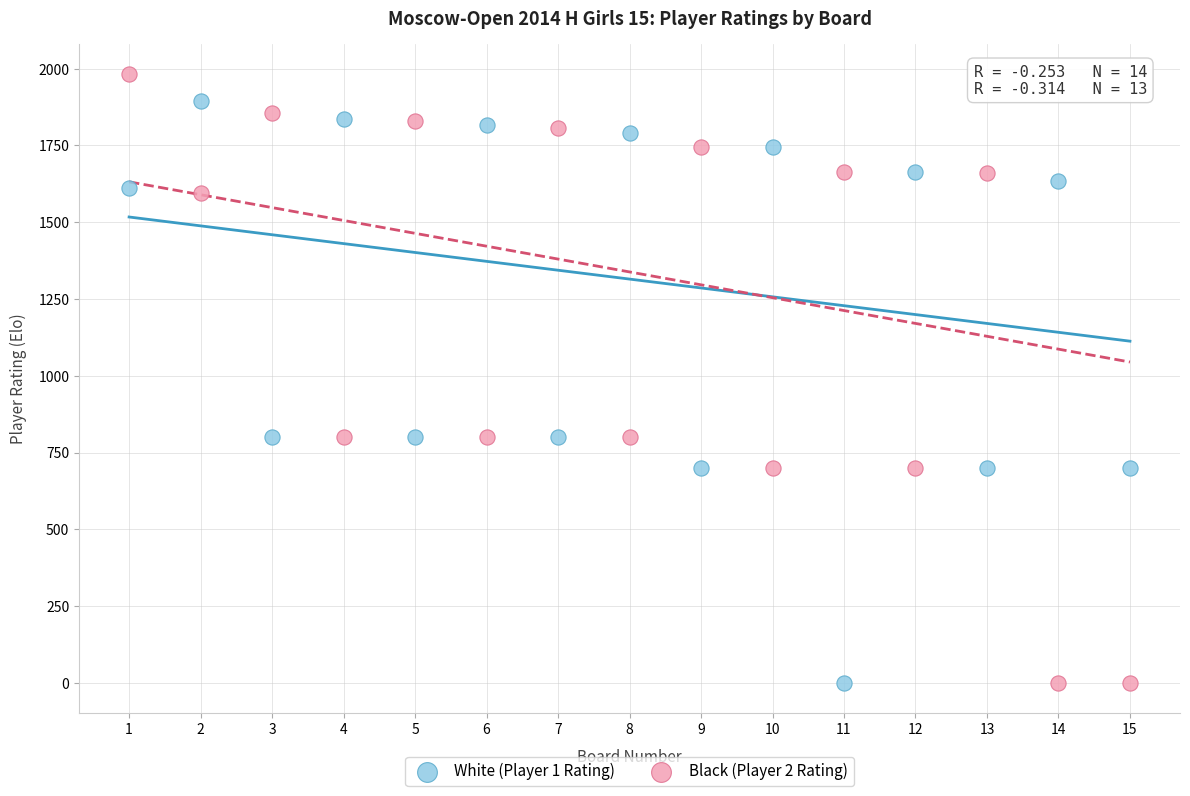

What is the X range (max minus min) for the scatter plot?

14